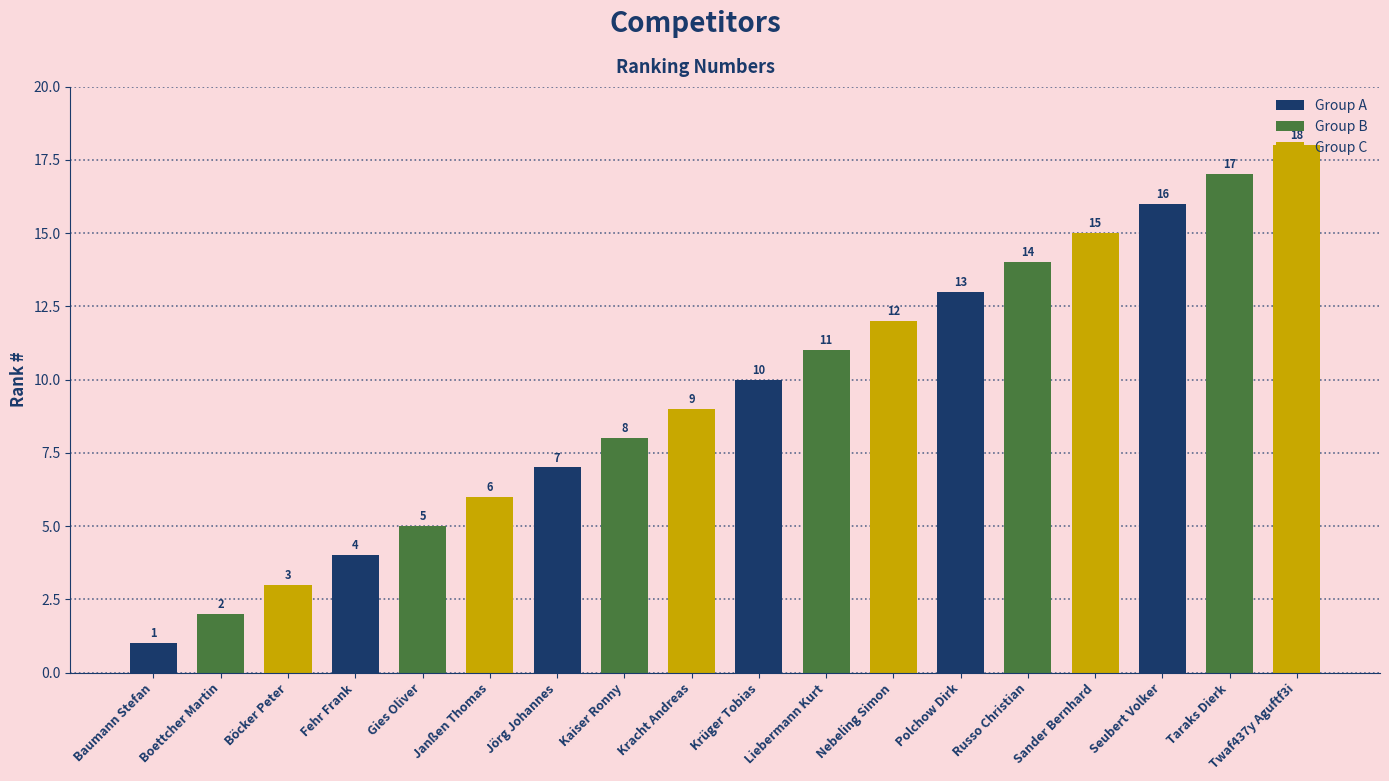

What is the difference between the maximum and minimum values?

17